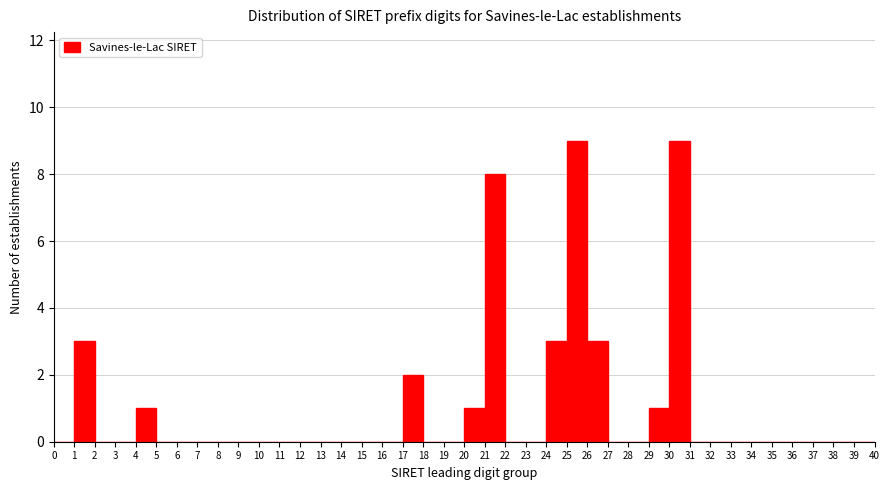

Reading left to right, transcribe this chart: for each bar, give the range it covers on the x-axis and its height. The values are not printed on the chart, so give them approximately, as read against the axis.

0 to 1: 0
1 to 2: 3
2 to 3: 0
3 to 4: 0
4 to 5: 1
5 to 6: 0
6 to 7: 0
7 to 8: 0
8 to 9: 0
9 to 10: 0
10 to 11: 0
11 to 12: 0
12 to 13: 0
13 to 14: 0
14 to 15: 0
15 to 16: 0
16 to 17: 0
17 to 18: 2
18 to 19: 0
19 to 20: 0
20 to 21: 1
21 to 22: 8
22 to 23: 0
23 to 24: 0
24 to 25: 3
25 to 26: 9
26 to 27: 3
27 to 28: 0
28 to 29: 0
29 to 30: 1
30 to 31: 9
31 to 32: 0
32 to 33: 0
33 to 34: 0
34 to 35: 0
35 to 36: 0
36 to 37: 0
37 to 38: 0
38 to 39: 0
39 to 40: 0